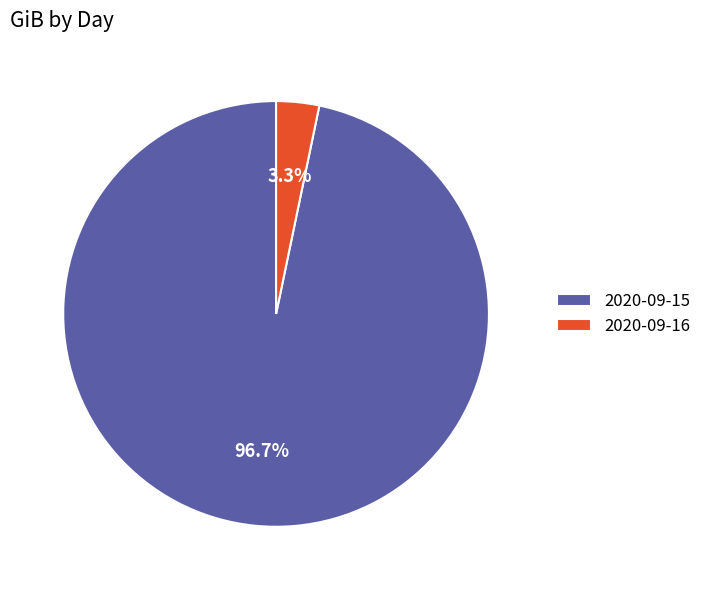

To the nearest percent, what is the average slice percentage?

50%